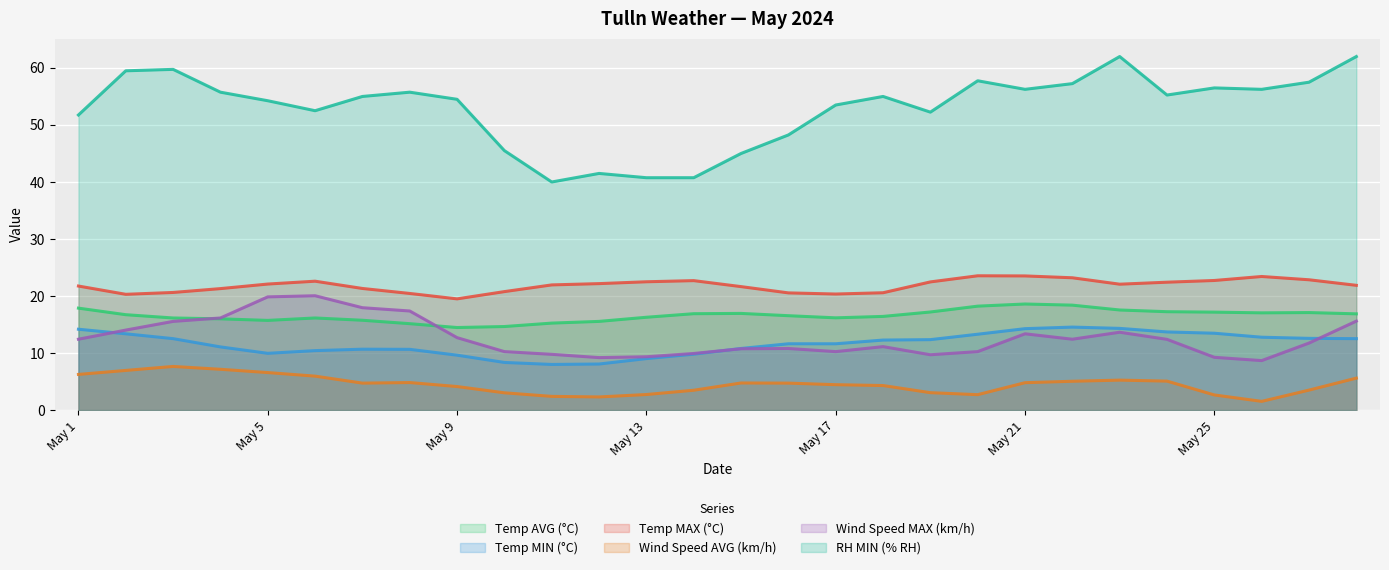

True or false: Wind Speed MAX (km/h) and RH MIN (% RH) cross at least once.

False